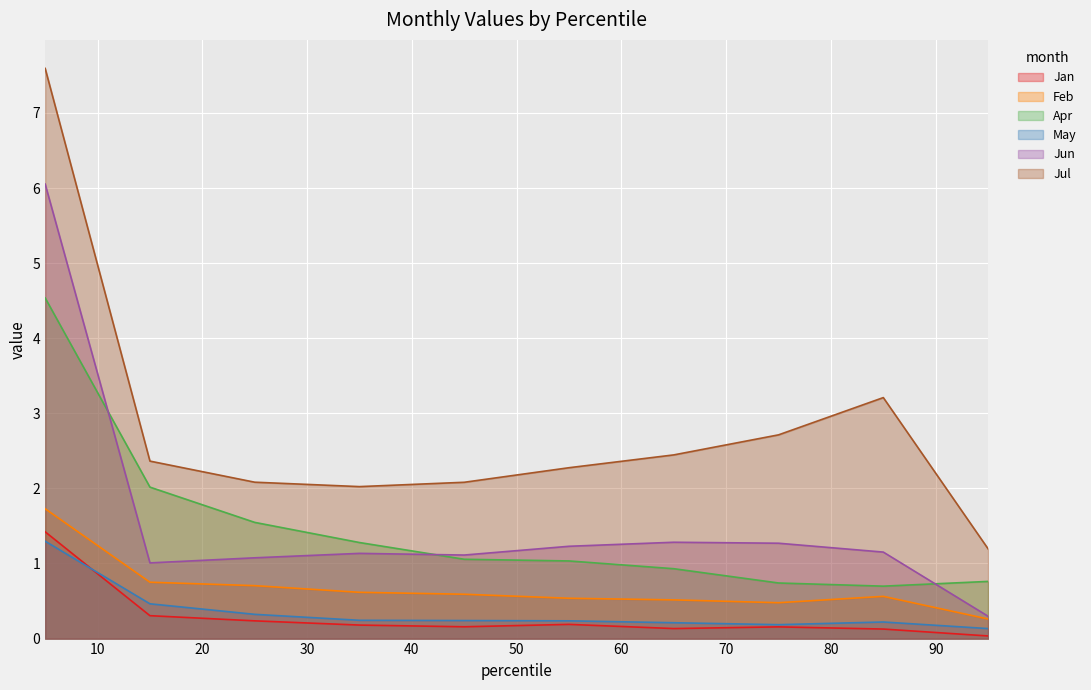

What is the sum of the Feb values at pct55 and pct75?

1.0